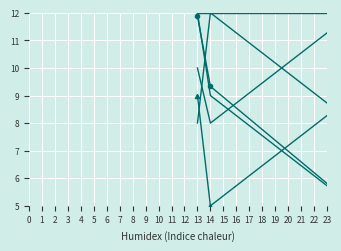

How many series are shown in this chart?

6